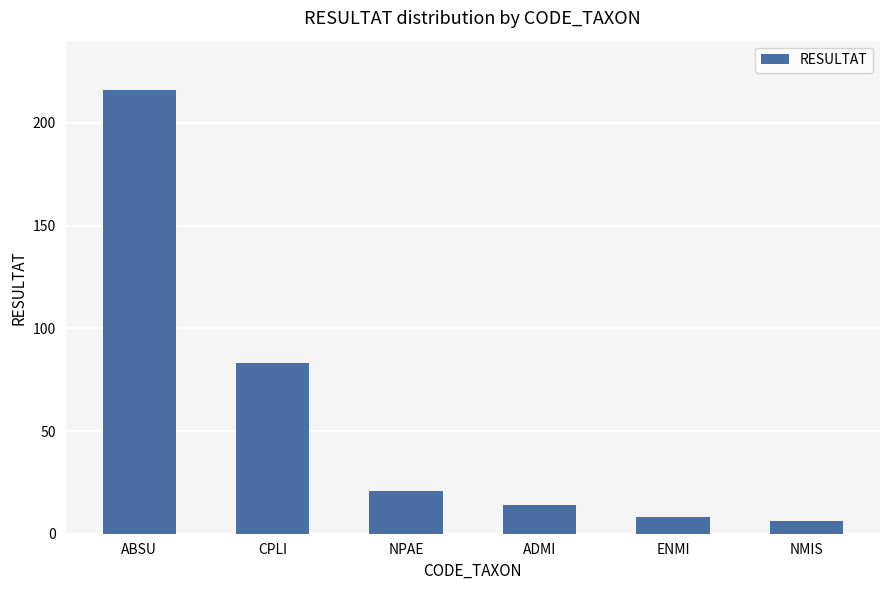

What is the greatest value displayed?

216